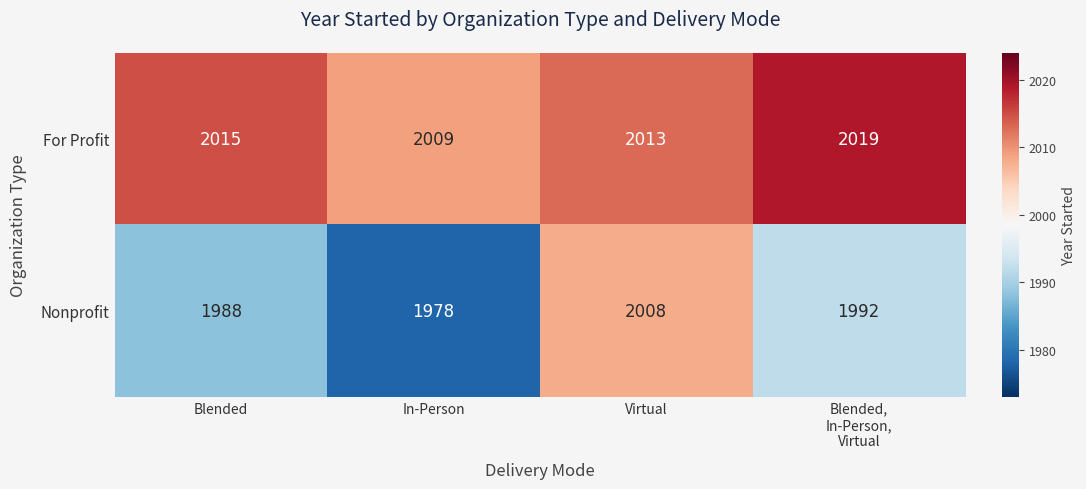

Which label corresponds to the largest value in the chart?

Blended,
In-Person,
Virtual